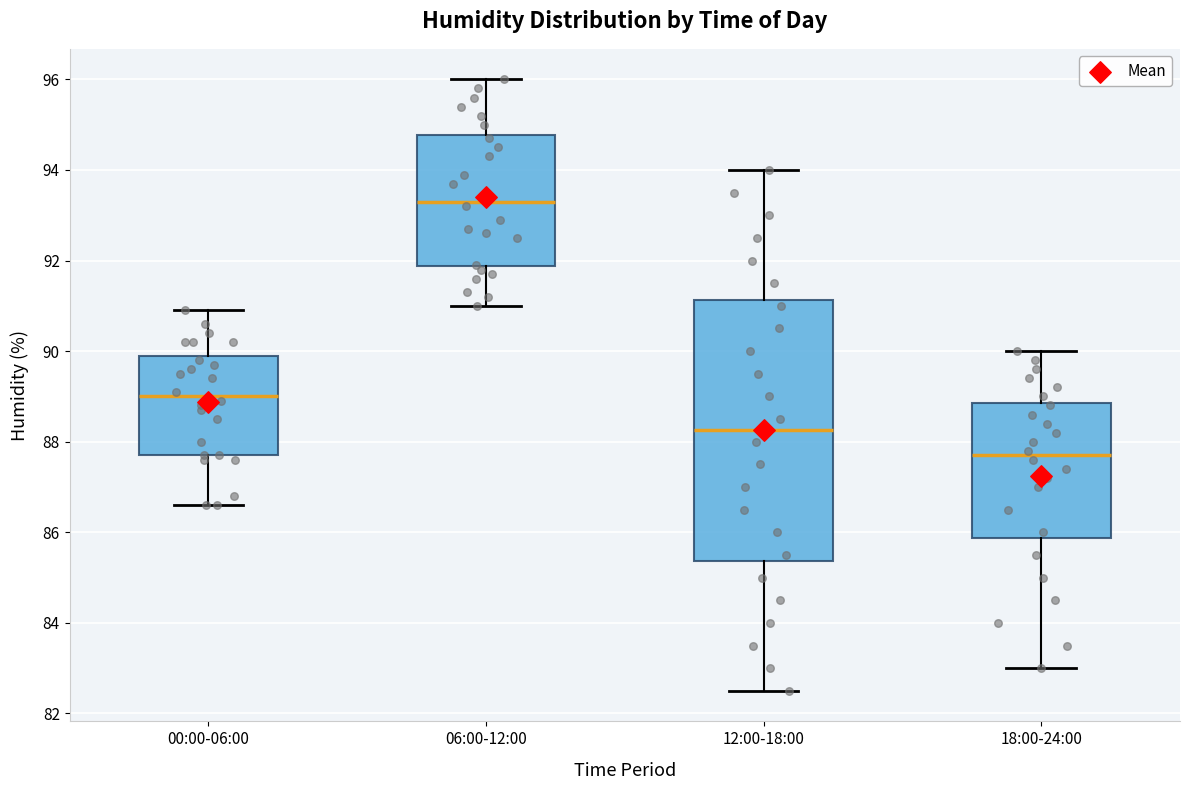

Comparing the boxes themselves (not the whiskers), which one is the tallest?

12:00-18:00